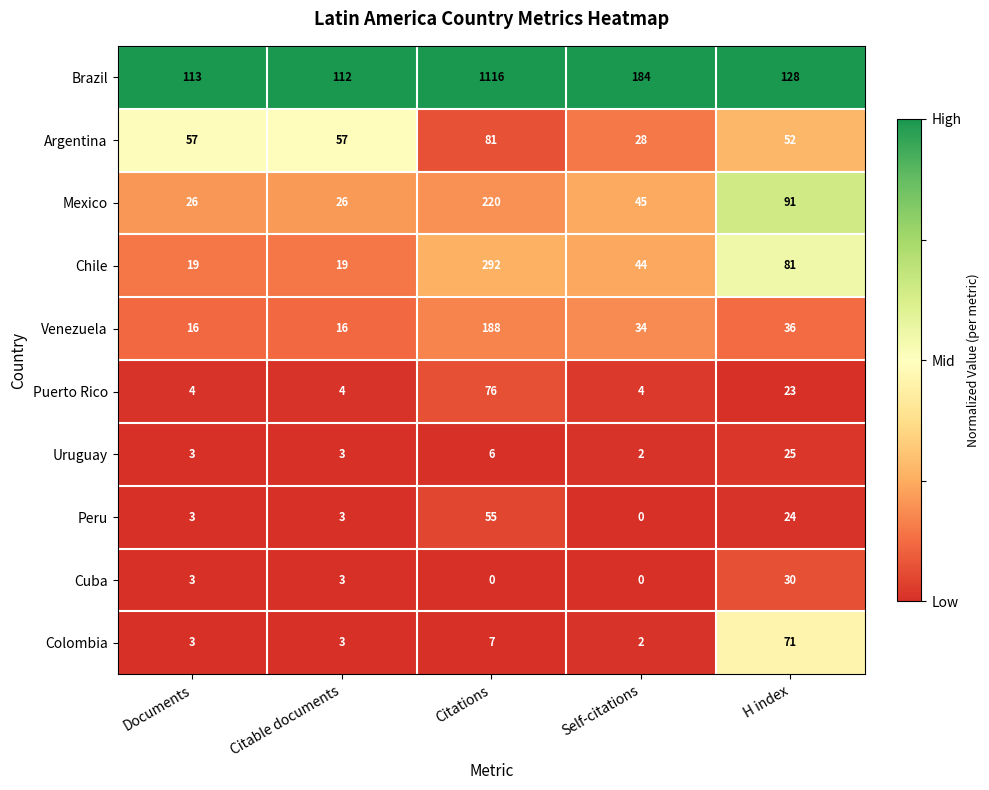

Which series has the largest range (max minus min)?

Brazil